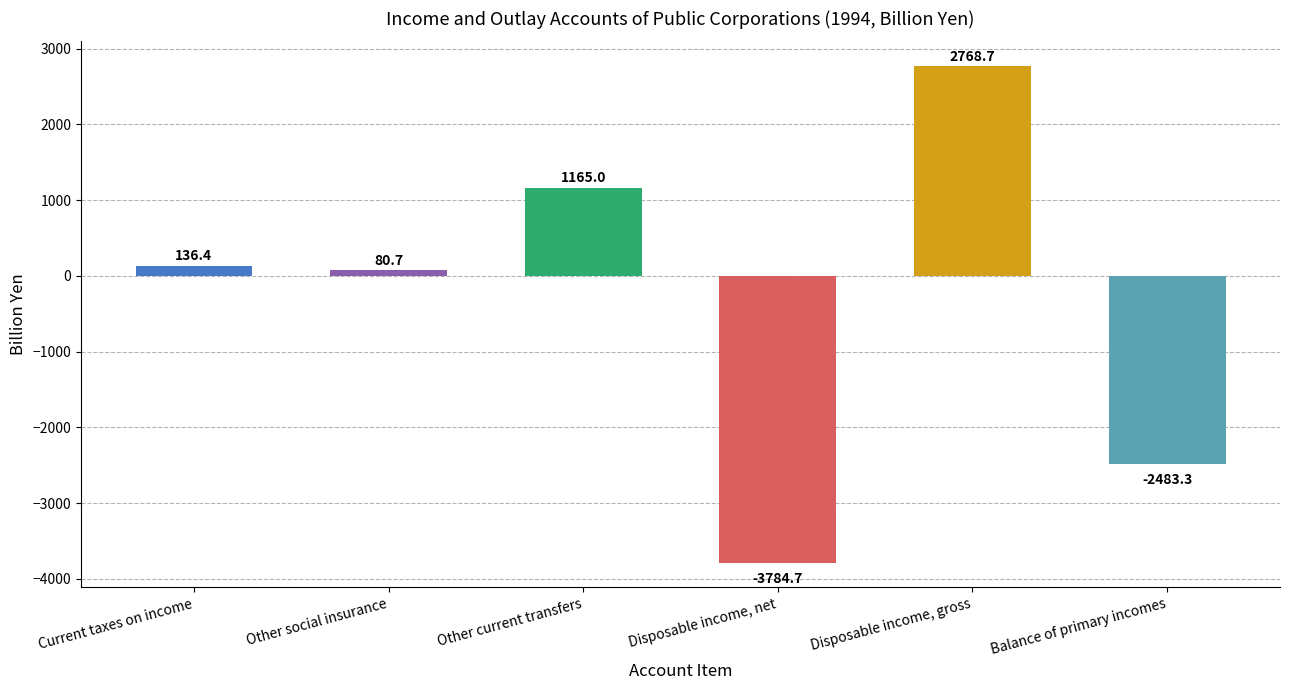

How many data points are less than 136?

3